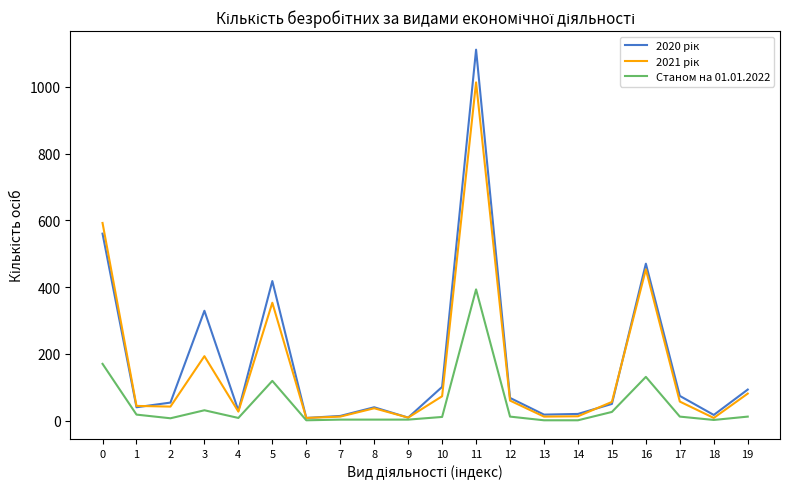

What is the maximum value shown in the chart?

1111